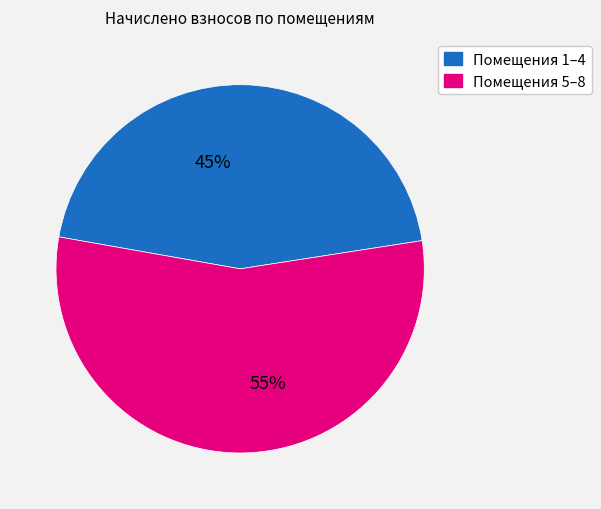

To the nearest percent, what is the difference between the largest and smallest slice percentages?

10%